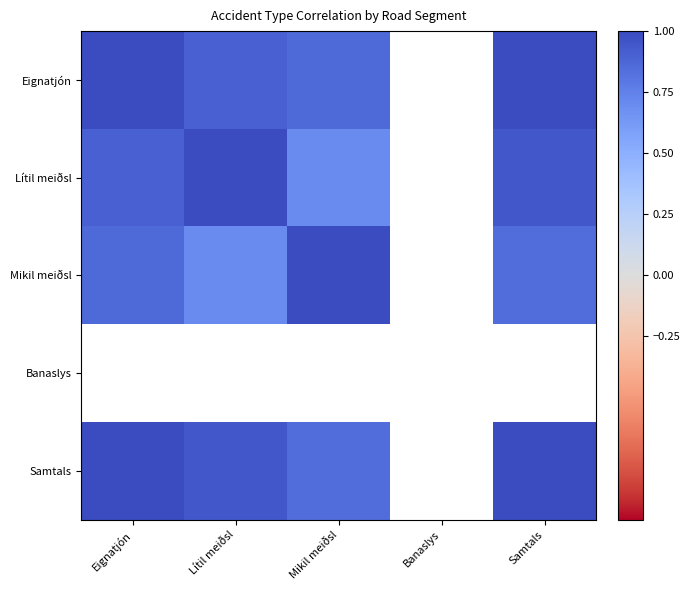

What is the spread (max minus min) of values at Lítil meiðsl?

0.3